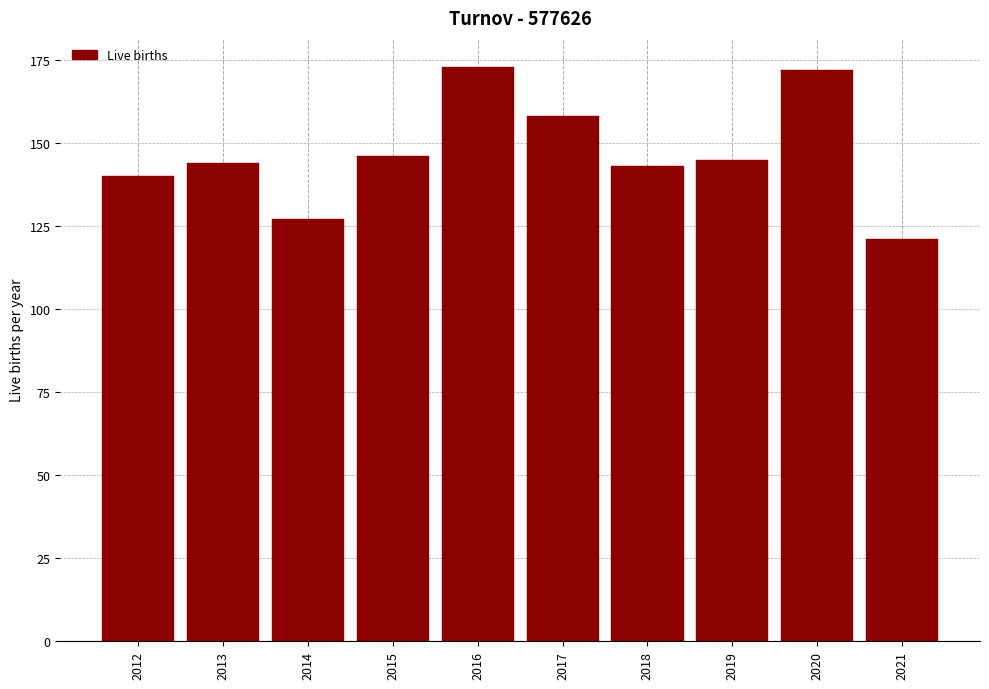

Reading left to right, transcribe all the data shown in this chart.

140	144	127	146	173	158	143	145	172	121